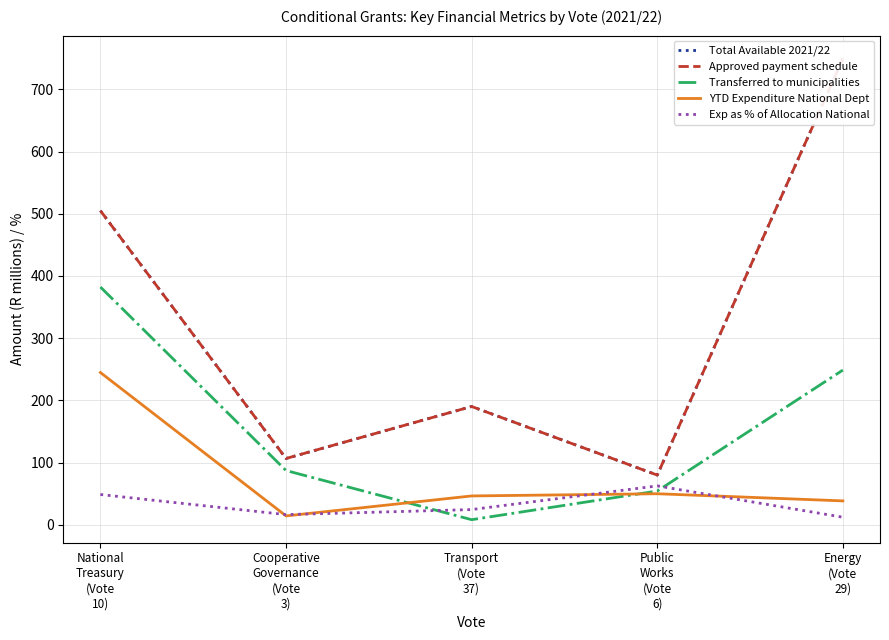

What is the difference between the maximum and minimum values in the Total Available 2021/22 series?

669.7